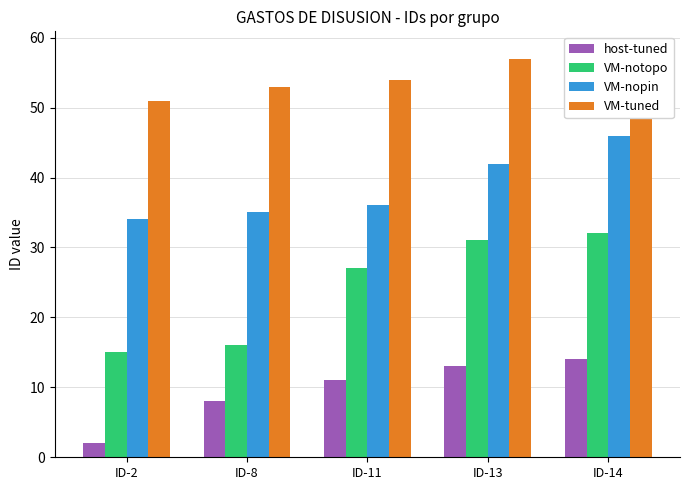

What is the sum of all VM-nopin values?

193